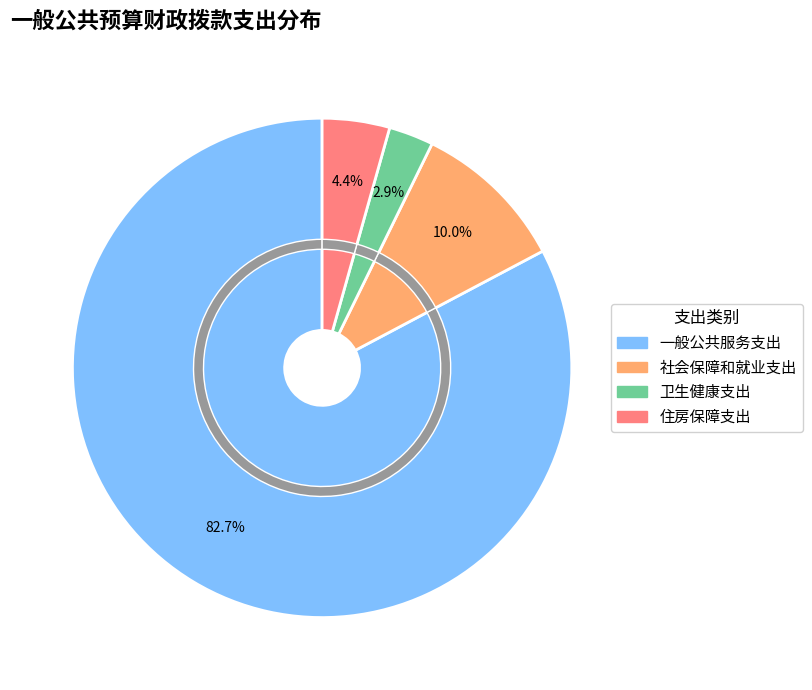

Which slice represents more than half of the pie?

一般公共服务支出